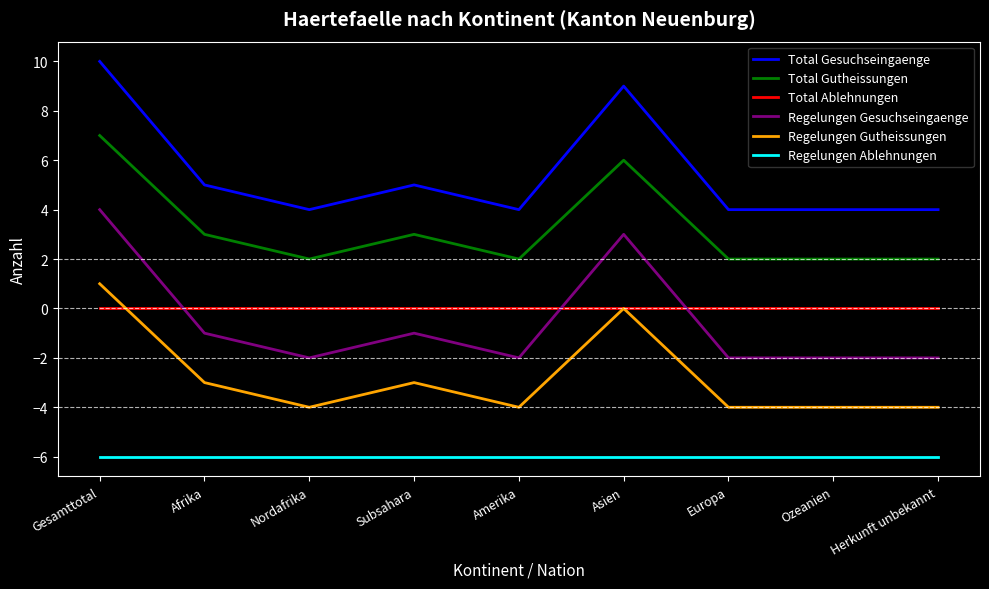

At which category does Total Gutheissungen reach its first local valley?

Nordafrika